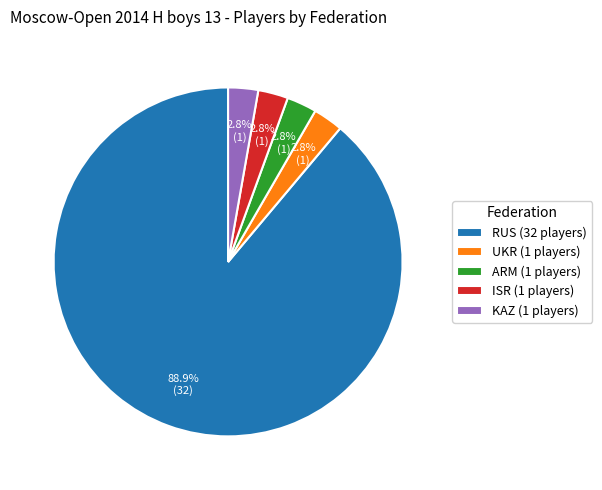

How much of the chart is everything except KAZ (1 players)?

97.2%